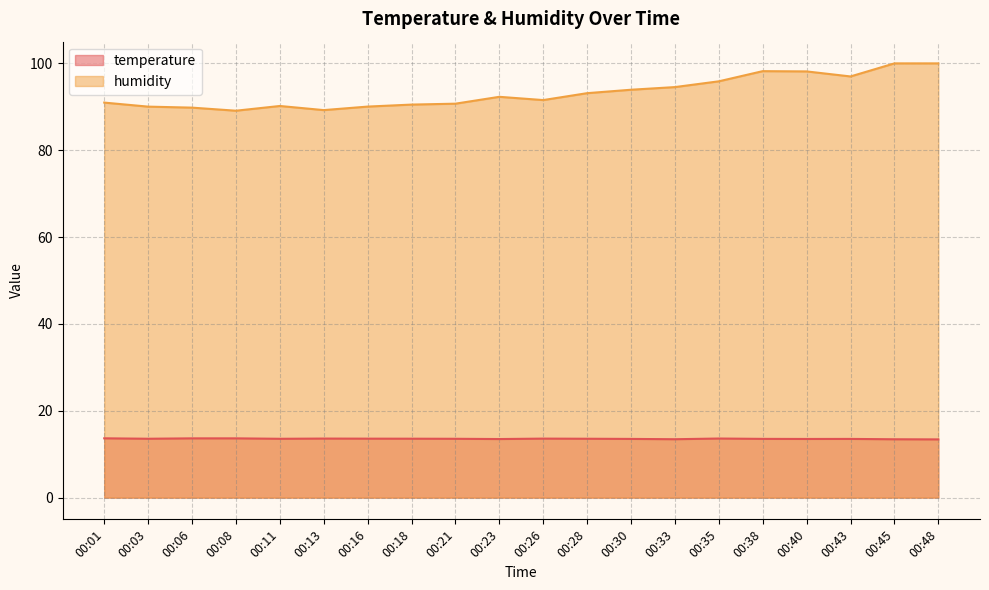

At 00:35, list the series in order from largest to smallest.

humidity, temperature